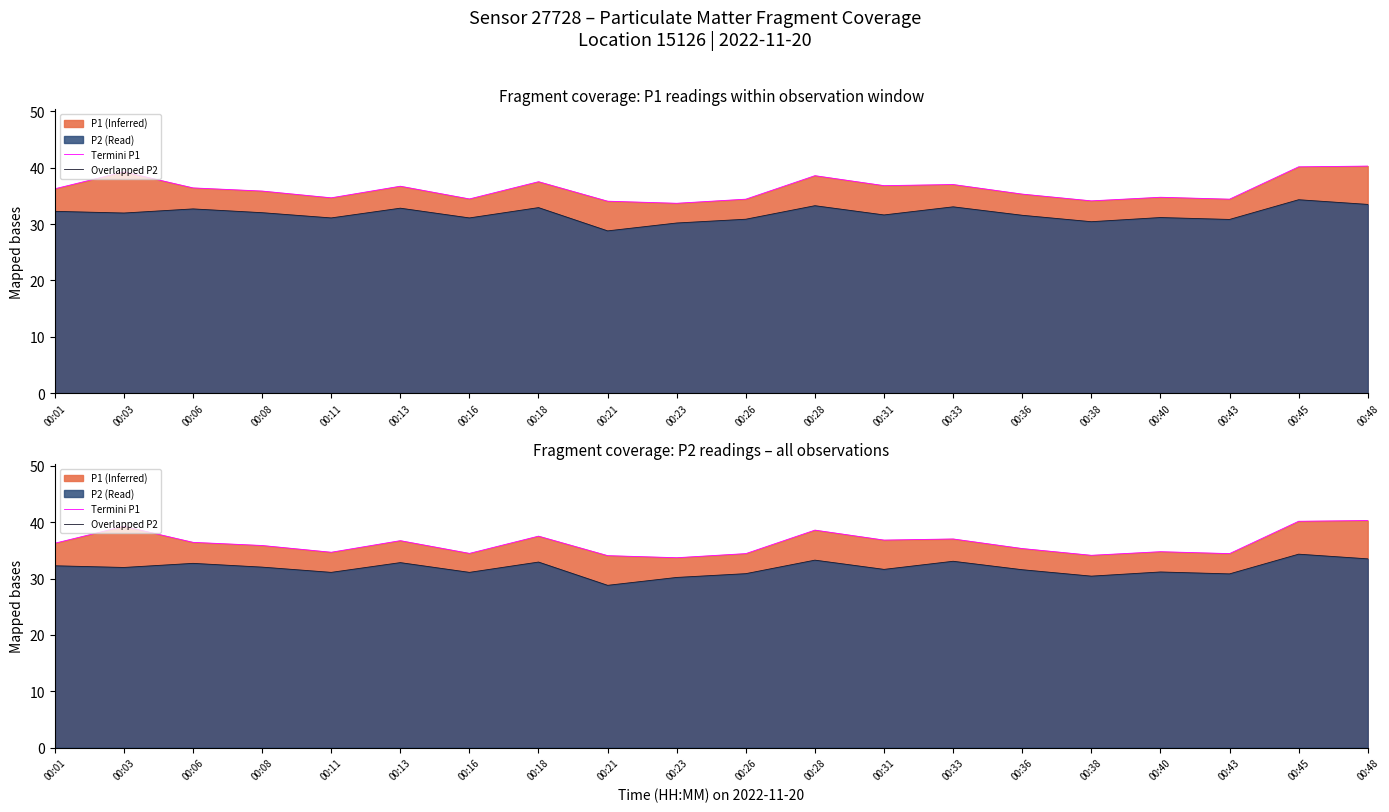

At which category does the chart reach its minimum across all series?

00:21